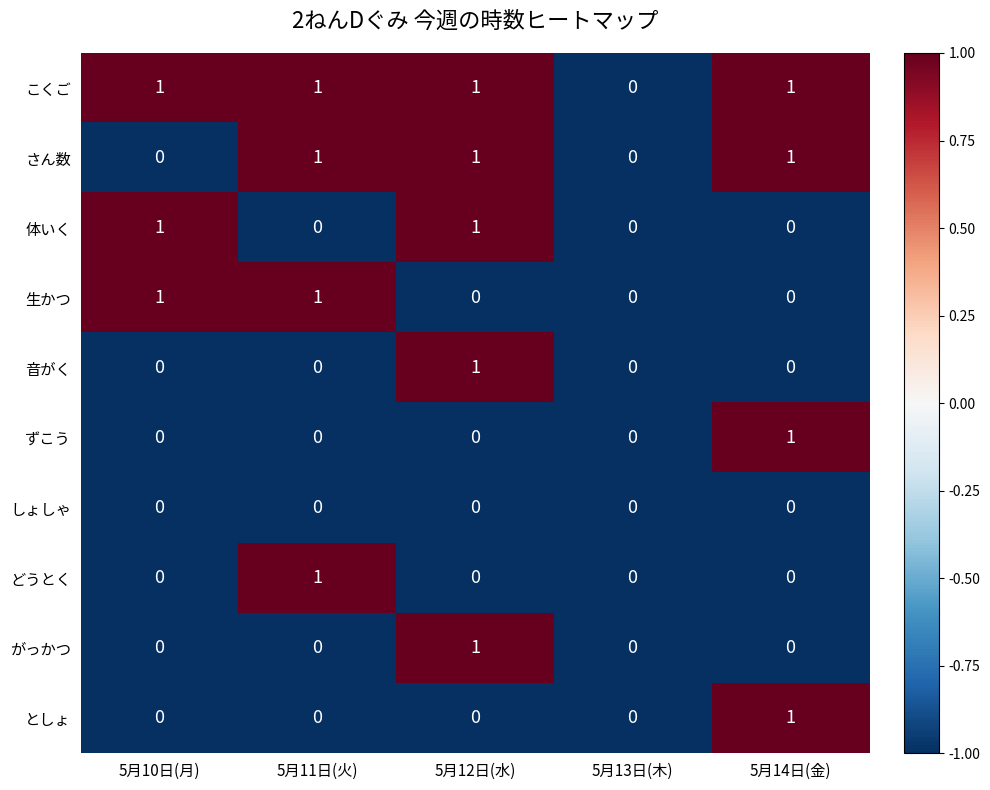

What is the total value across all series at 5月14日(金)?

4